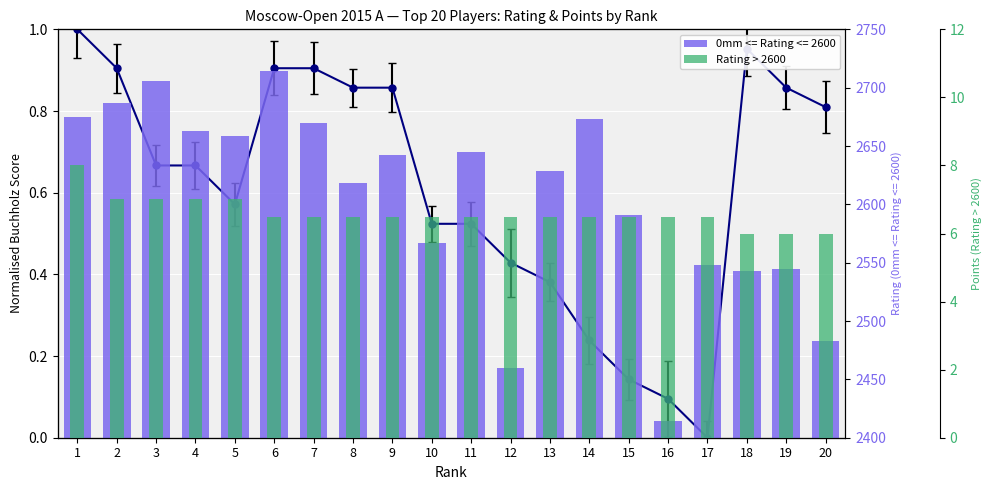

What is the difference between the maximum and minimum values?

2.0